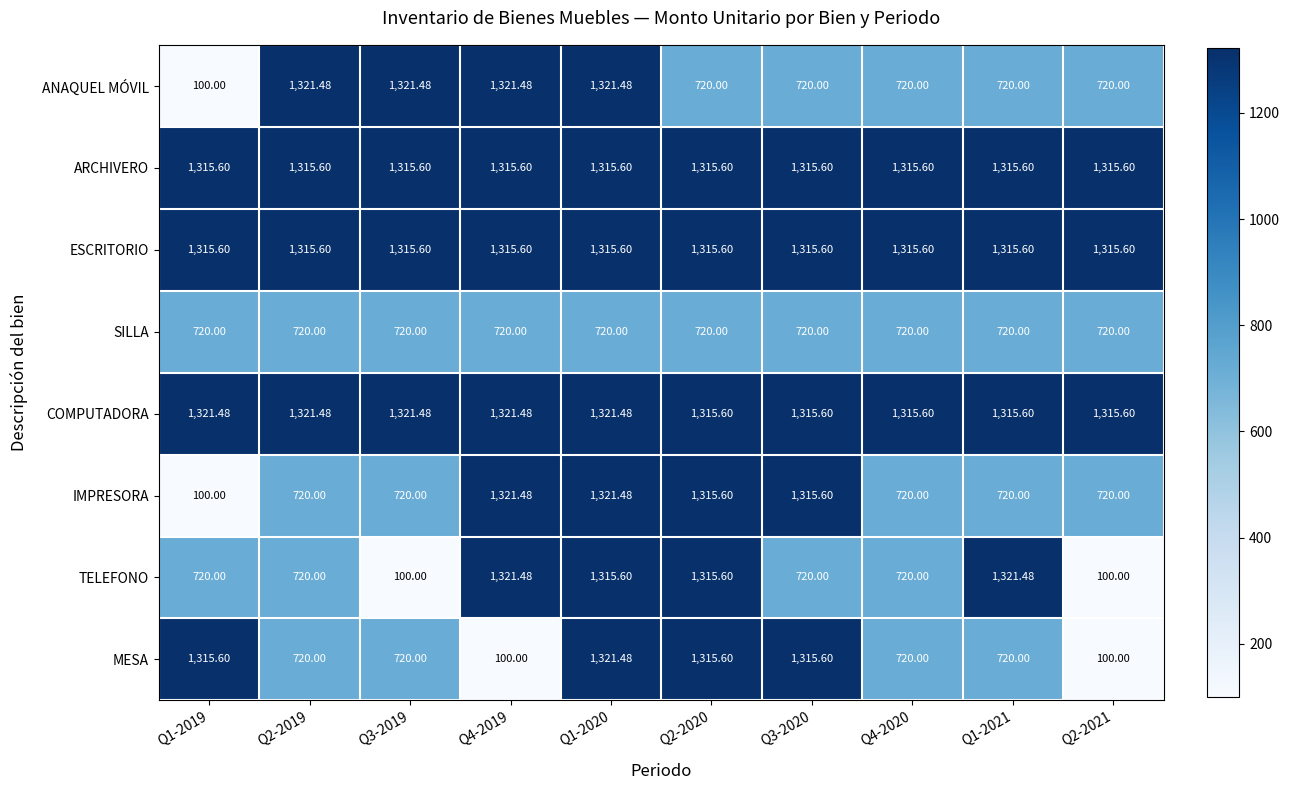

Which series has the largest total across all categories?

COMPUTADORA